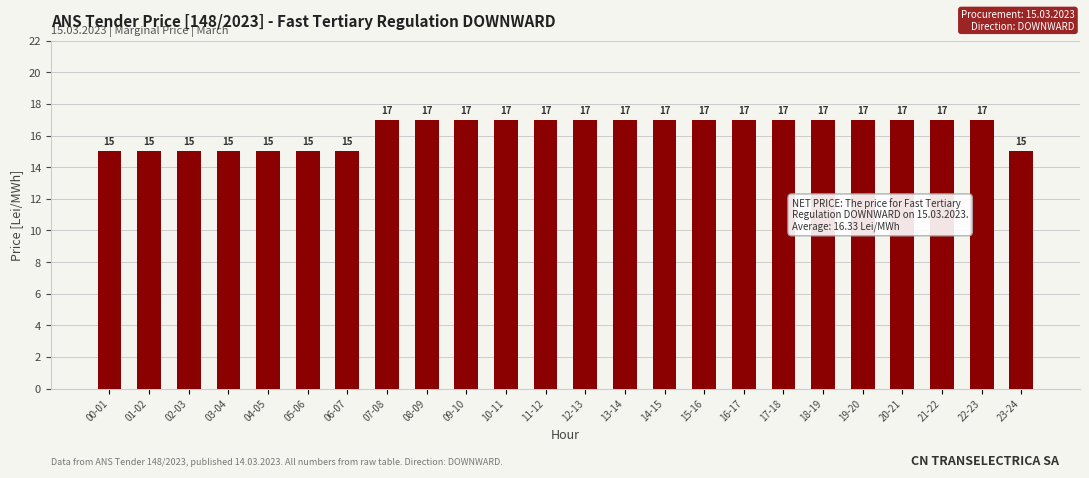

Reading left to right, list all the values displayed in this chart.

00-01=15	01-02=15	02-03=15	03-04=15	04-05=15	05-06=15	06-07=15	07-08=17	08-09=17	09-10=17	10-11=17	11-12=17	12-13=17	13-14=17	14-15=17	15-16=17	16-17=17	17-18=17	18-19=17	19-20=17	20-21=17	21-22=17	22-23=17	23-24=15